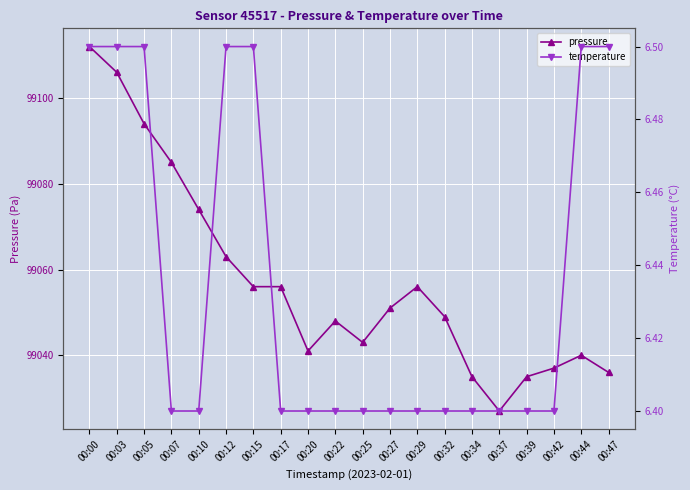

Rank the series at 00:15 from highest to lowest value.

pressure, temperature